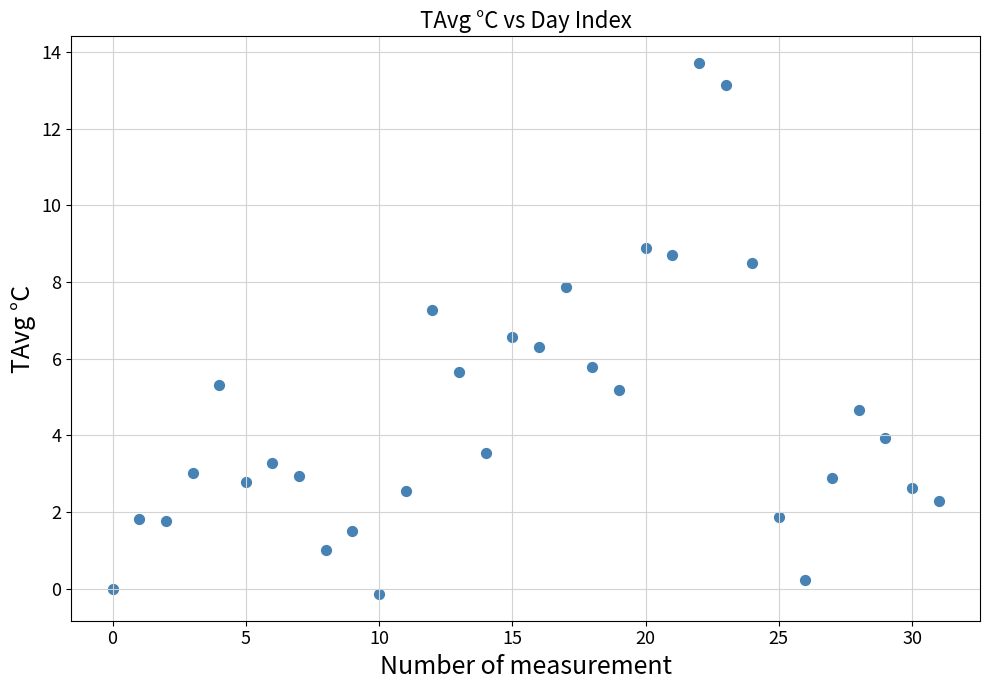

What is the range of Y values (max minus min)?

13.9